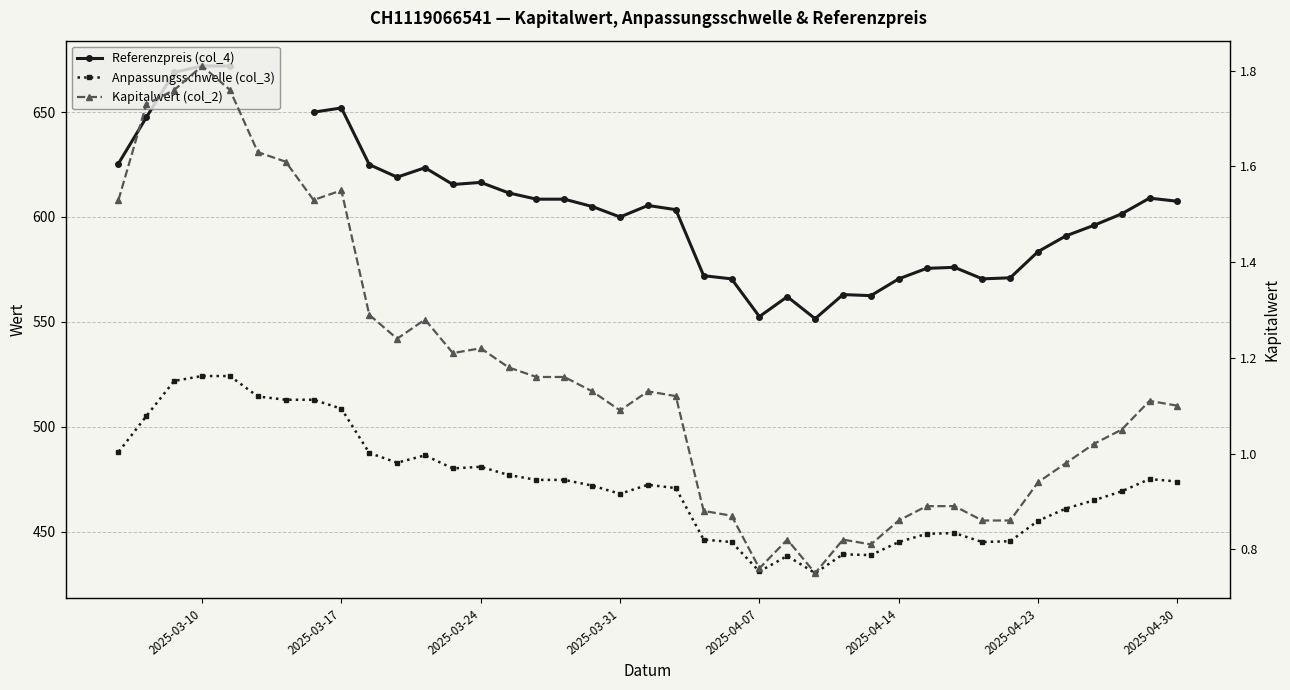

What position from the right is 16?

23